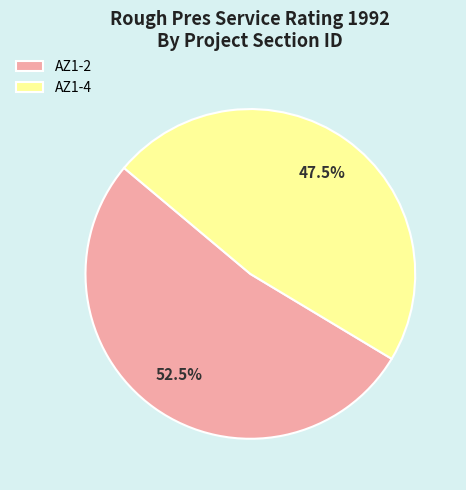

Between AZ1-2 and AZ1-4, which is larger?

AZ1-2